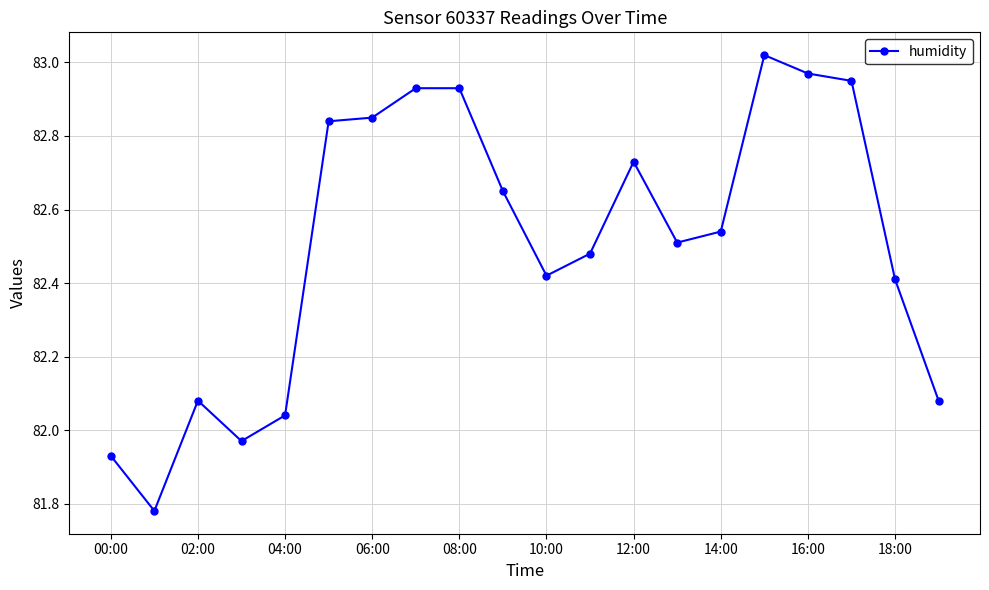

True or false: the data has more than 0 interior local peaks.

True